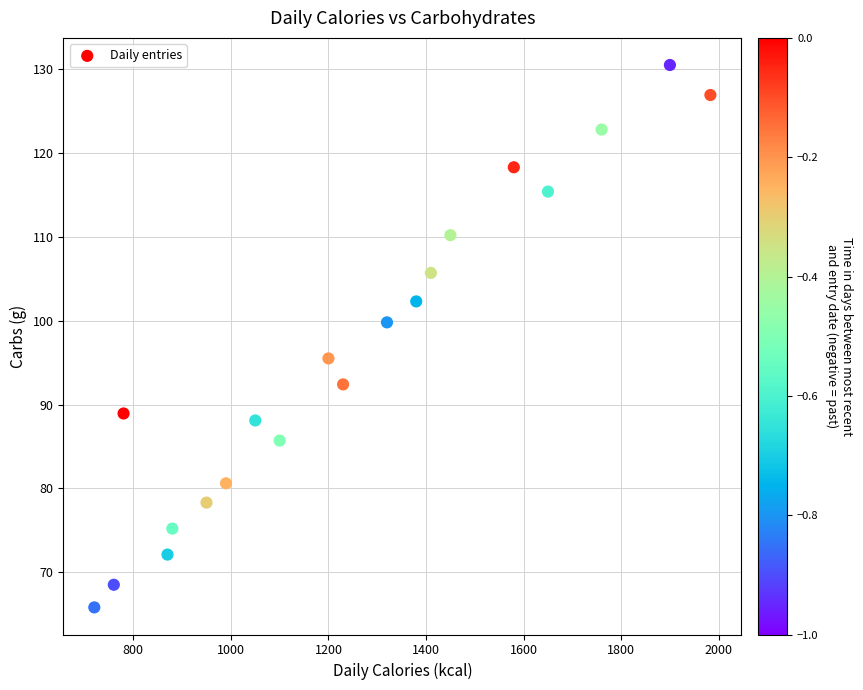

What is the range of Y values (max minus min)?

64.7